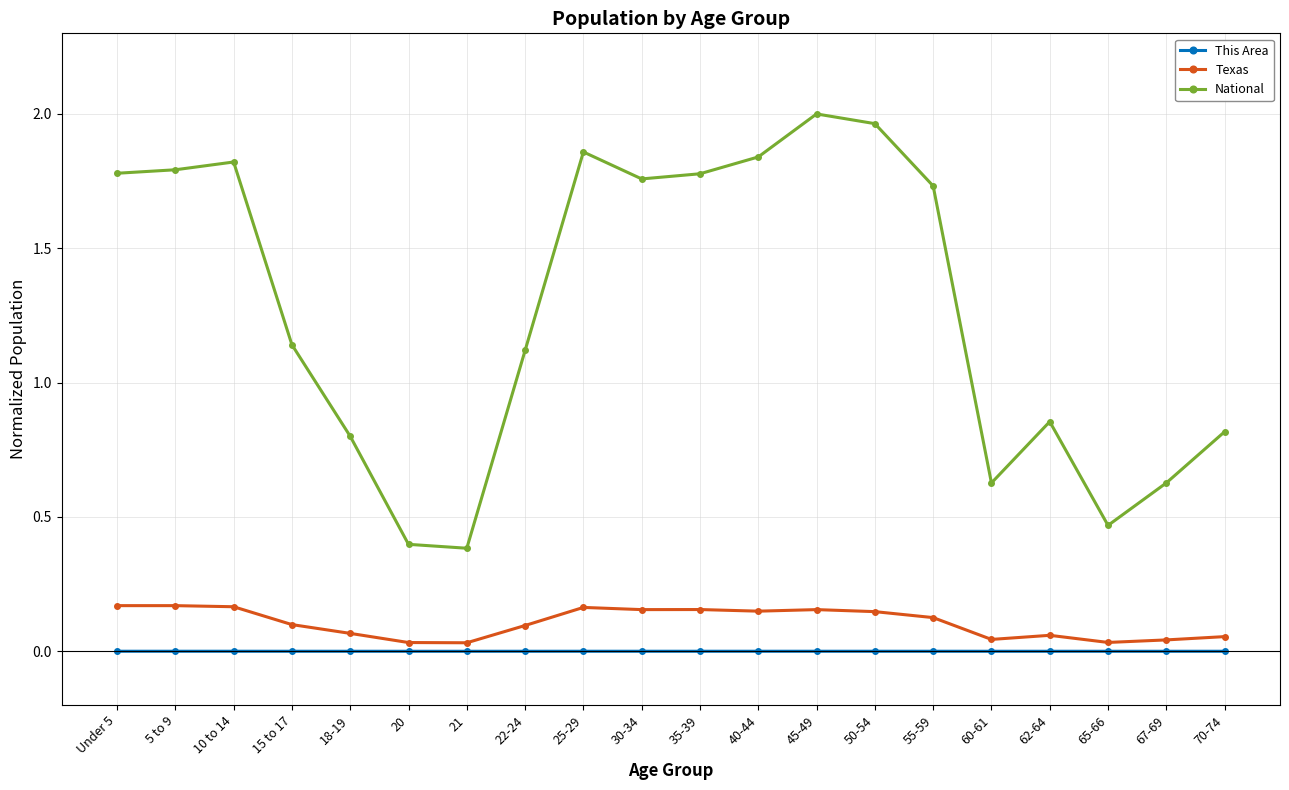

True or false: Texas and National cross at least once.

False